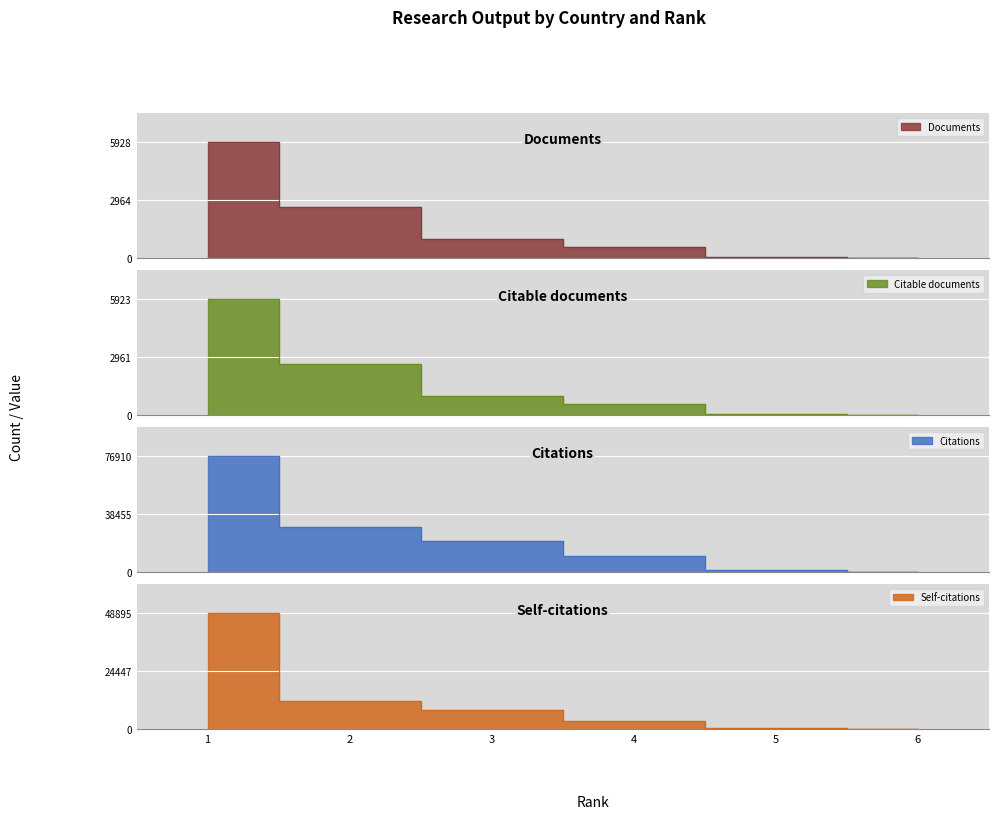

What is the value of the Self-citations point at the 5th from the left?

245